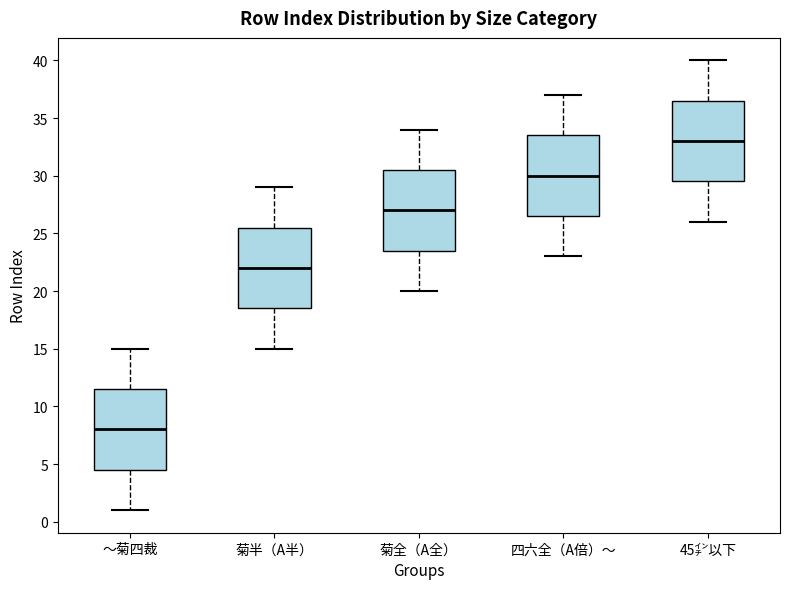

Reading left to right, transcribe this box plot: for each box, give where its median line is, the range the box spans, and where its two whiskers end, as read against the y-axis. The values are not printed on the chart, so give them approximately, as read against the axis.

～菊四裁: median 8.0, box 4.5 to 11.5, whiskers 1.0 to 15.0
菊半（A半）: median 22.0, box 18.5 to 25.5, whiskers 15.0 to 29.0
菊全（A全）: median 27.0, box 23.5 to 30.5, whiskers 20.0 to 34.0
四六全（A倍）～: median 30.0, box 26.5 to 33.5, whiskers 23.0 to 37.0
45㌅以下: median 33.0, box 29.5 to 36.5, whiskers 26.0 to 40.0